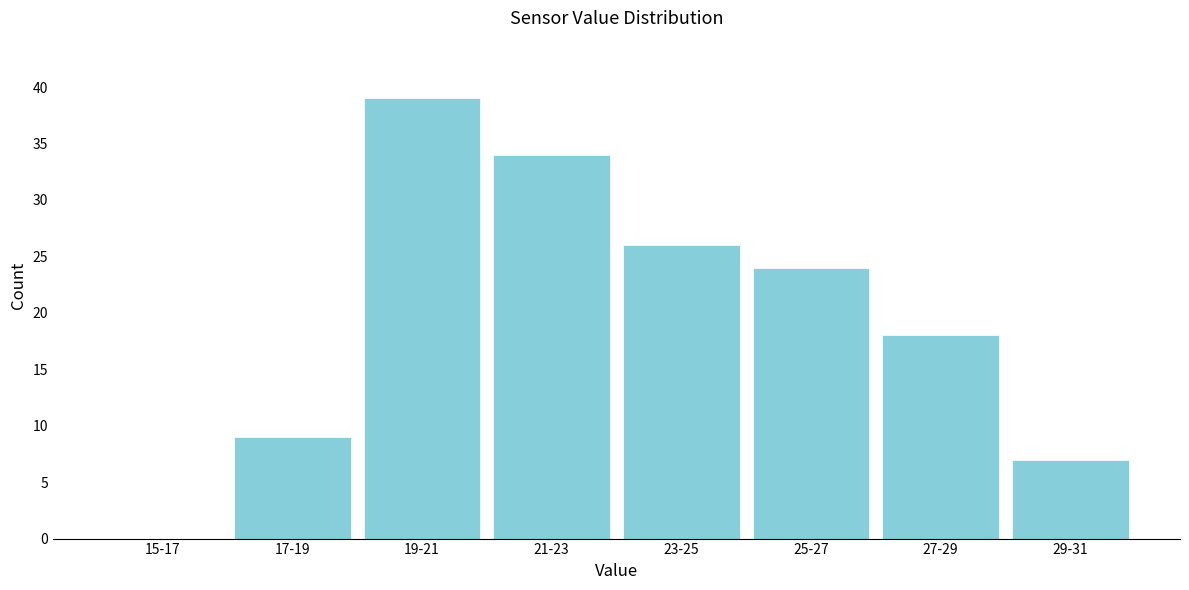

Reading right to left, extract all data points from this chart.

29-31=7	27-29=18	25-27=24	23-25=26	21-23=34	19-21=39	17-19=9	15-17=0